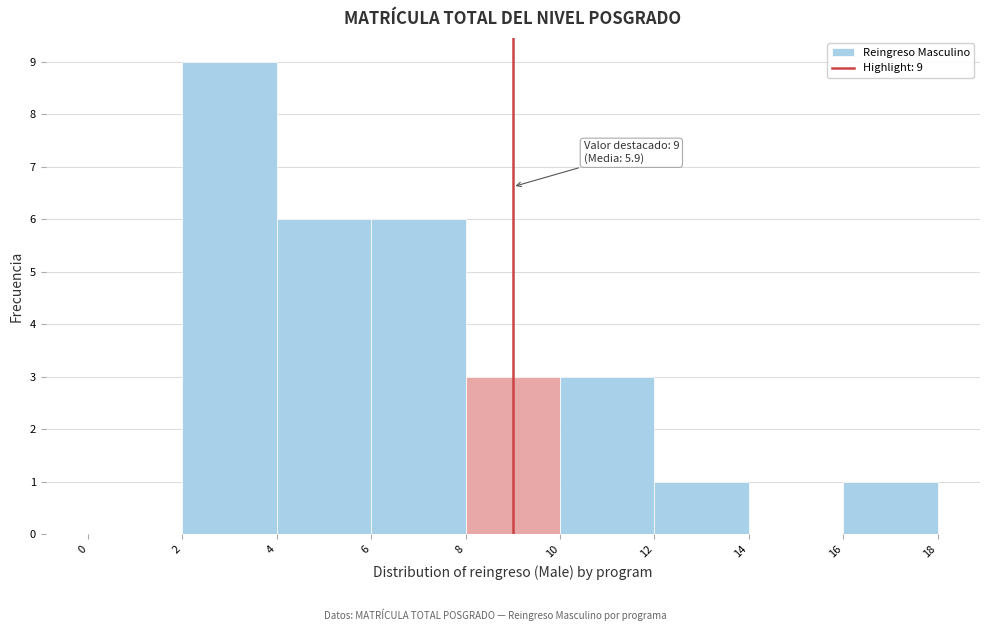

Which range on the x-axis has the tallest bar?

2 to 4